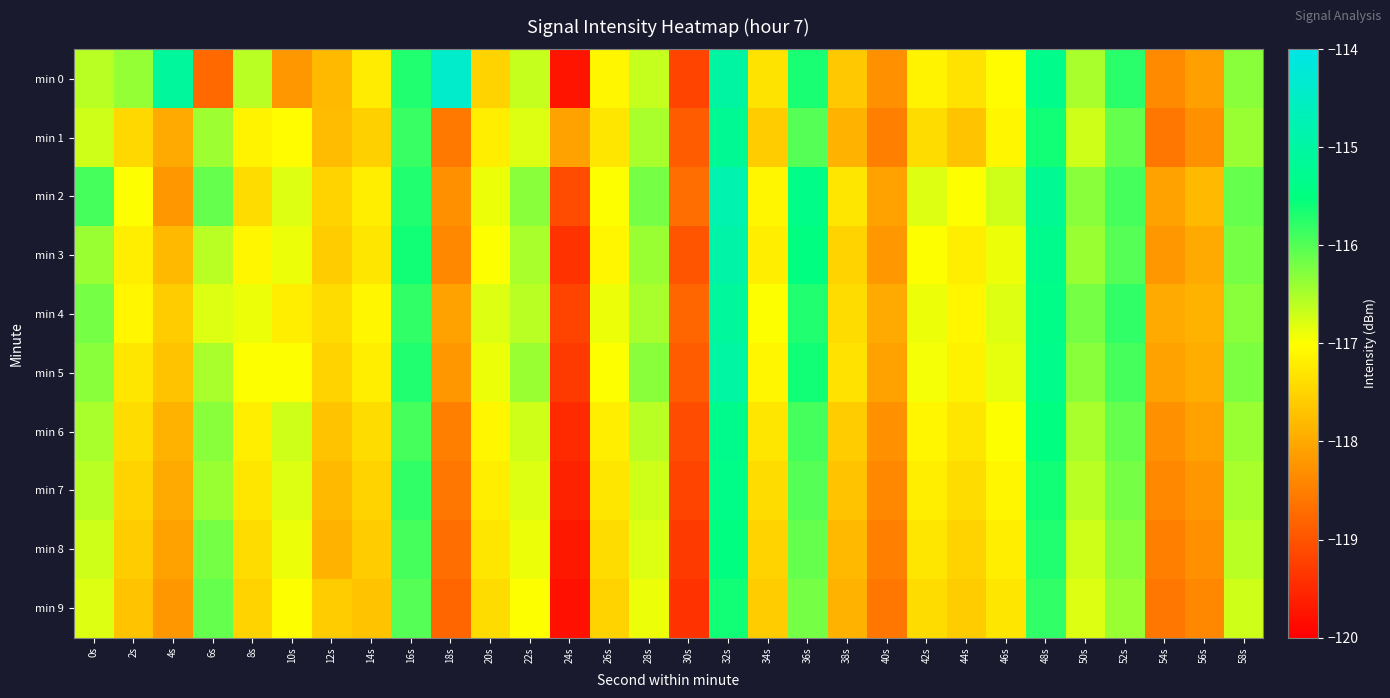

At how many categories does at least one series exceed -119?

30